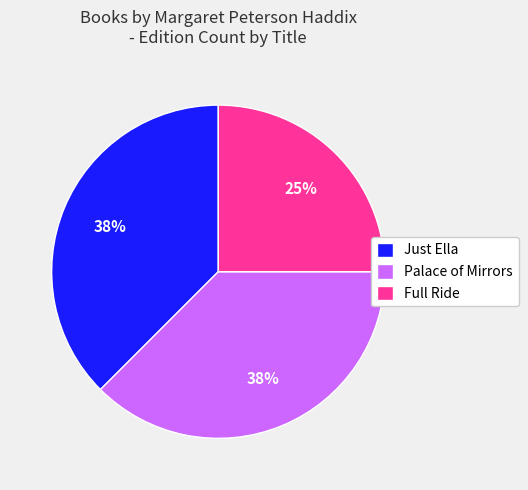

Is there a majority slice in this chart?

No